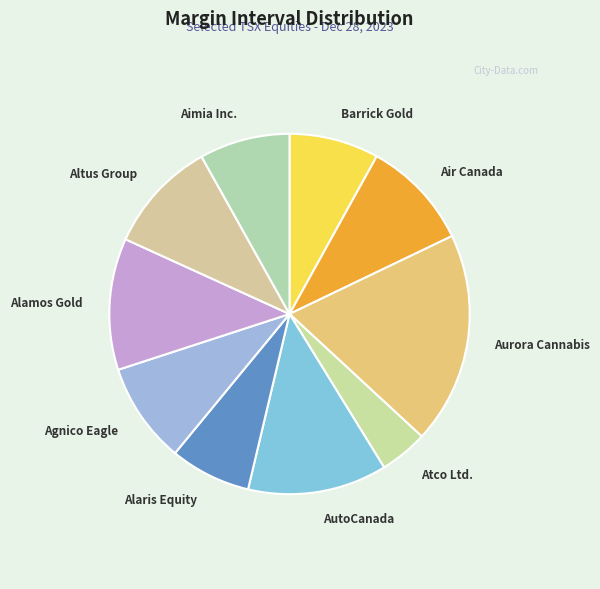

Between Agnico Eagle and Altus Group, which is larger?

Altus Group